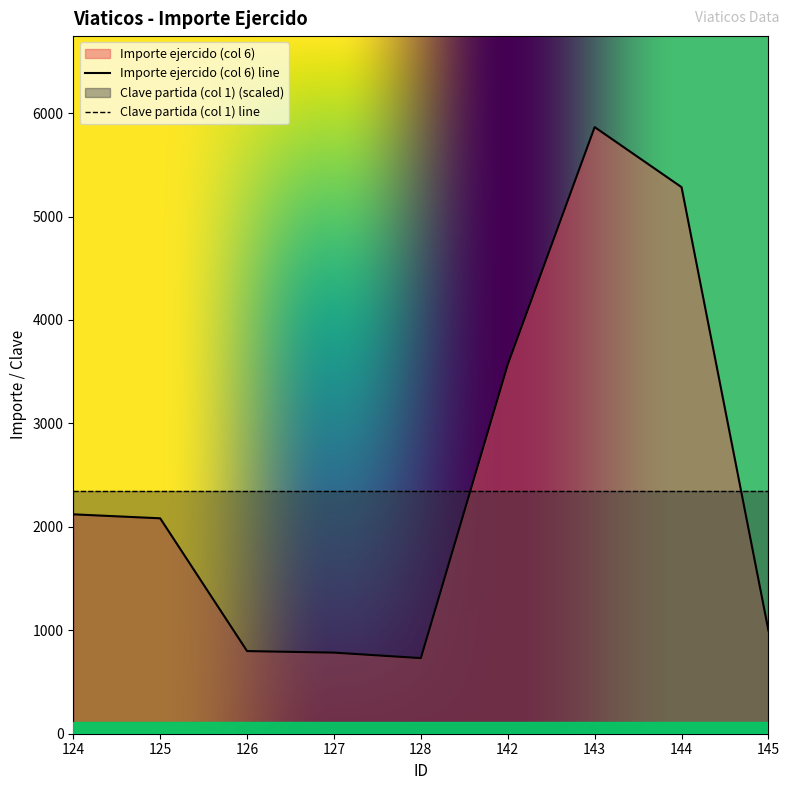

What is the difference between the maximum and minimum values?

5133.4